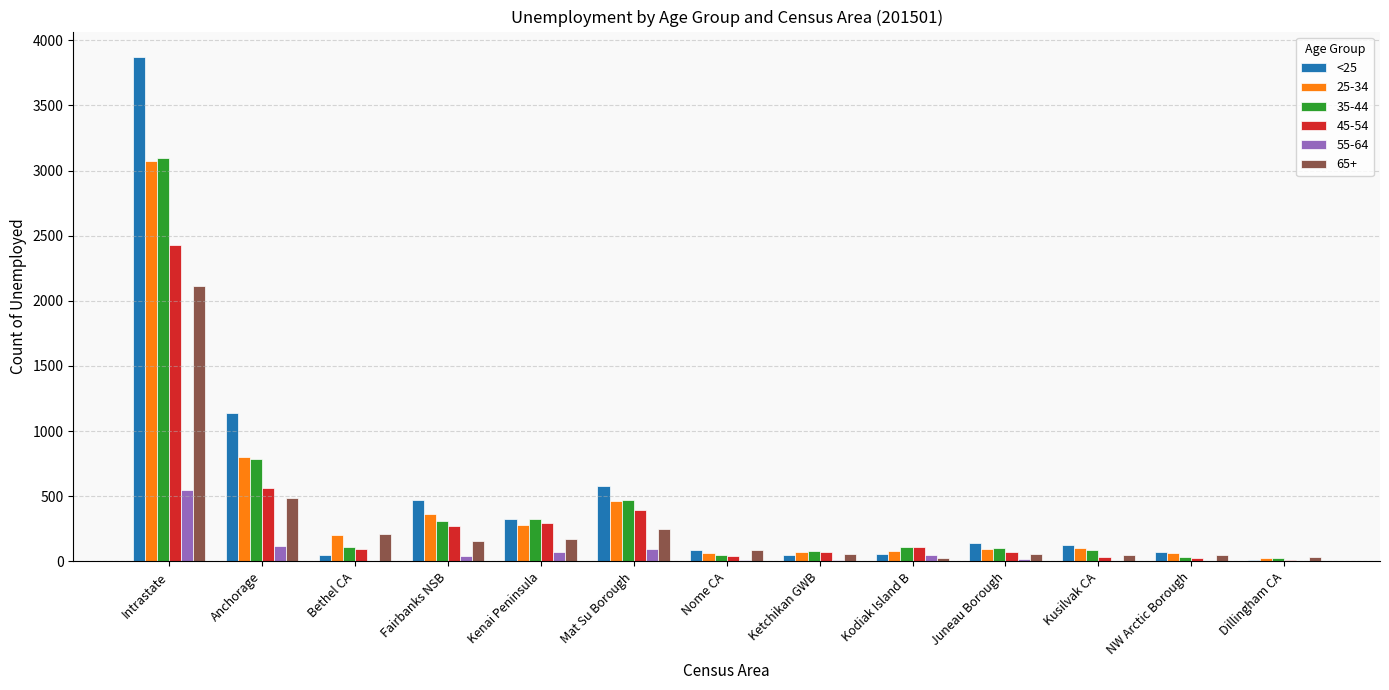

At which label does 35-44 reach its peak?

Intrastate